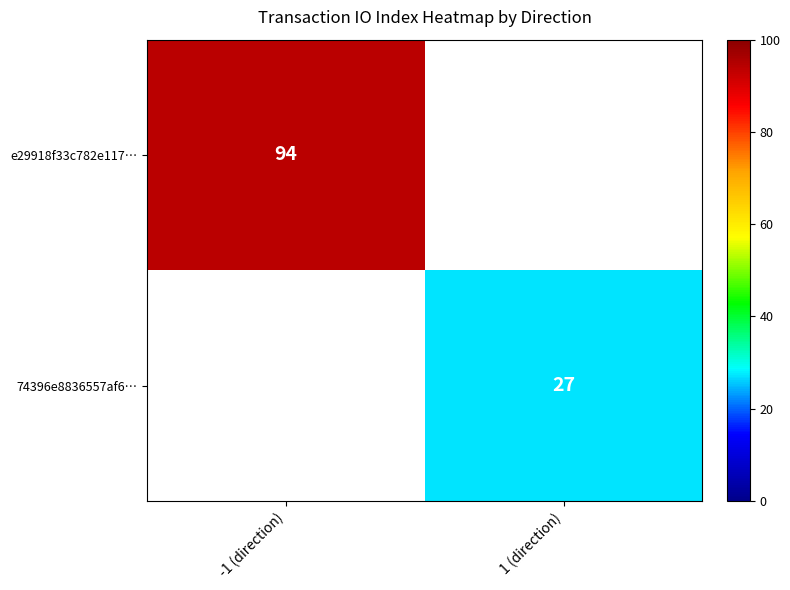

The e29918f33c782e117… series shows 142 at -1 (direction). True or false?

False